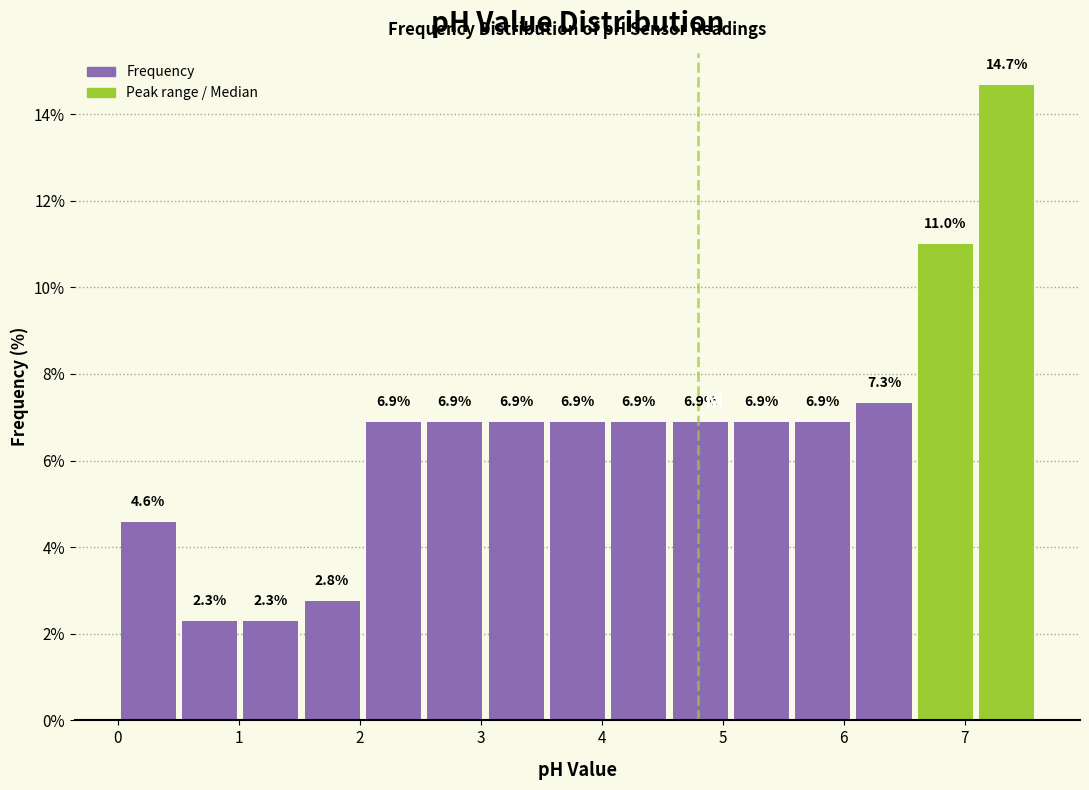

Reading left to right, list every bar in this chart as the range it spans on the x-axis followed by its height. The bar edges are not printed on the chart, so give them approximately, as read against the axis.

0.0 to 0.5: 4.6
0.5 to 1.0: 2.3
1.0 to 1.5: 2.3
1.5 to 2.0: 2.8
2.0 to 2.5: 6.9
2.5 to 3.0: 6.9
3.0 to 3.5: 6.9
3.5 to 4.1: 6.9
4.1 to 4.6: 6.9
4.6 to 5.1: 6.9
5.1 to 5.6: 6.9
5.6 to 6.1: 6.9
6.1 to 6.6: 7.3
6.6 to 7.1: 11.0
7.1 to 7.6: 14.7